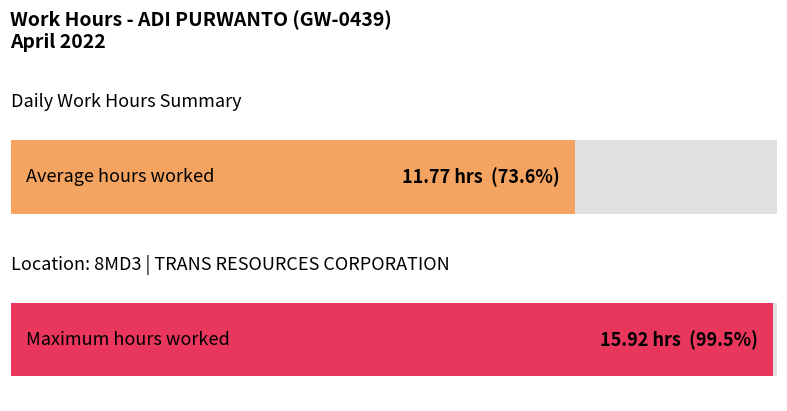

Where does the data first go above 11?

1